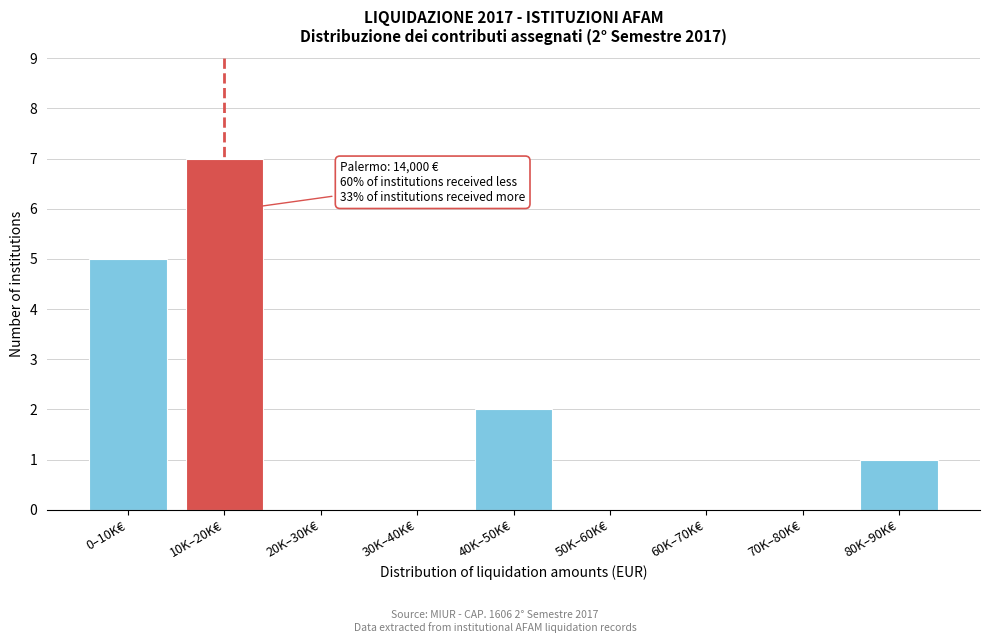

Reading right to left, what are all the values shown in this chart?

80K–90K€=1	70K–80K€=0	60K–70K€=0	50K–60K€=0	40K–50K€=2	30K–40K€=0	20K–30K€=0	10K–20K€=7	0–10K€=5